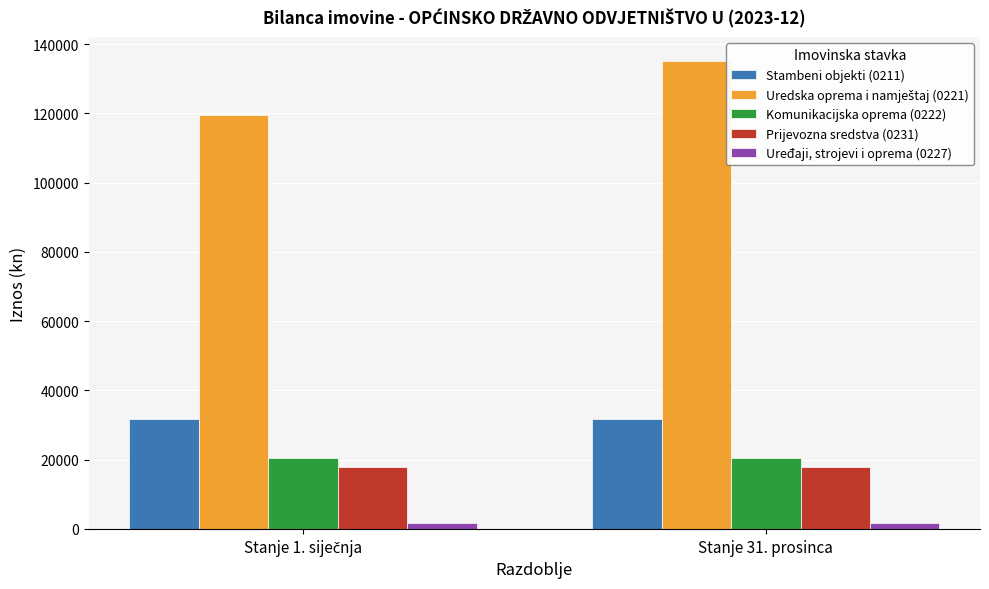

The value of Stambeni objekti (0211) at Stanje 31. prosinca is 31875.7. True or false?

True